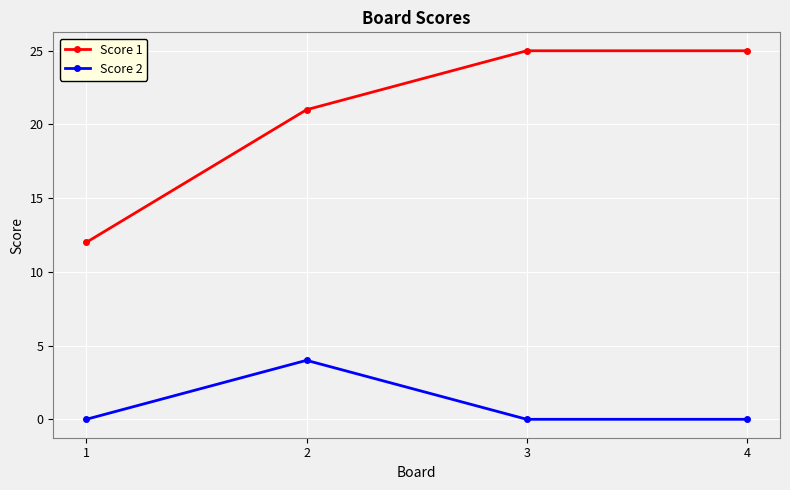

Is the value of Score 1 at 2 greater than the value of Score 2 at 2?

Yes